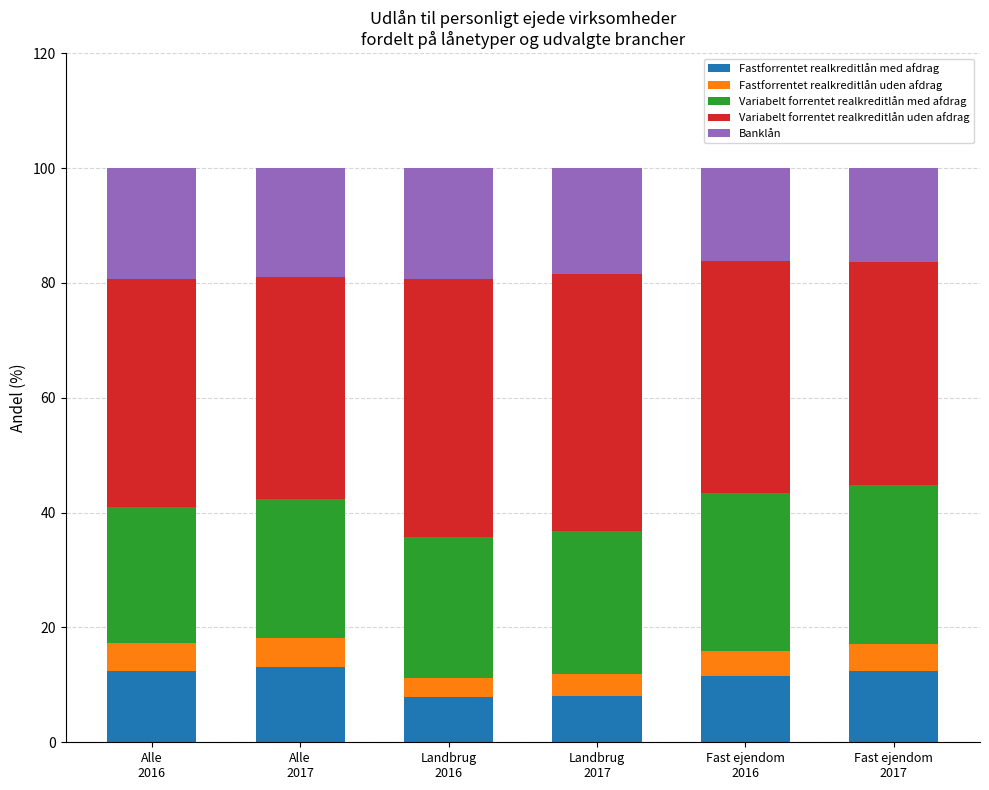

What is the maximum value for Fastforrentet realkreditlån med afdrag?

13.2